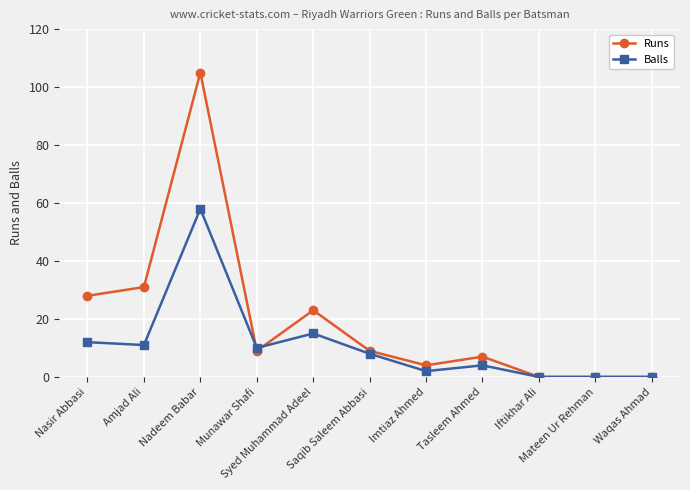

What is the difference between the highest and lowest values at Tasleem Ahmed?

3